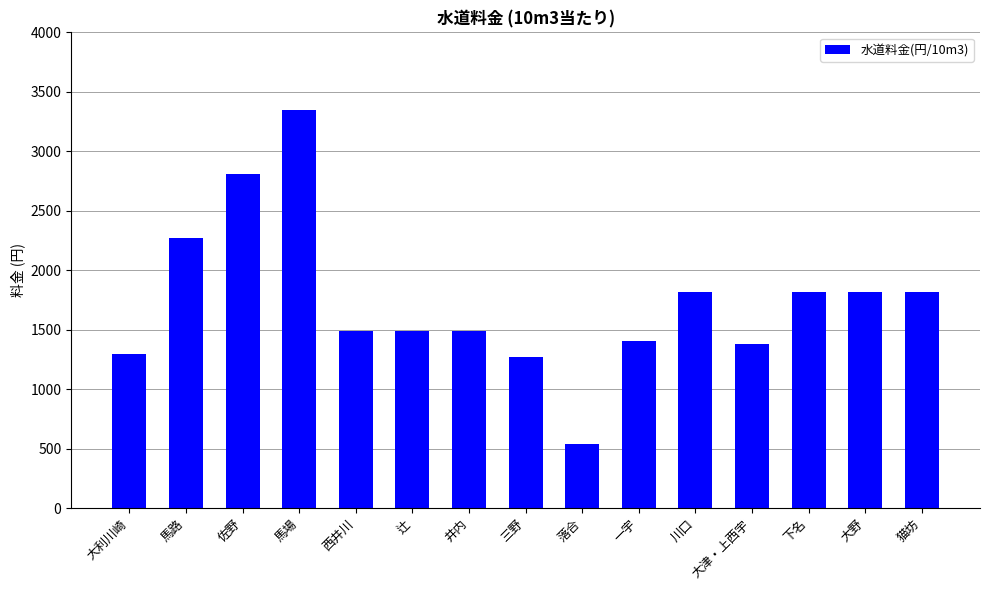

How many values are below 1490?

5